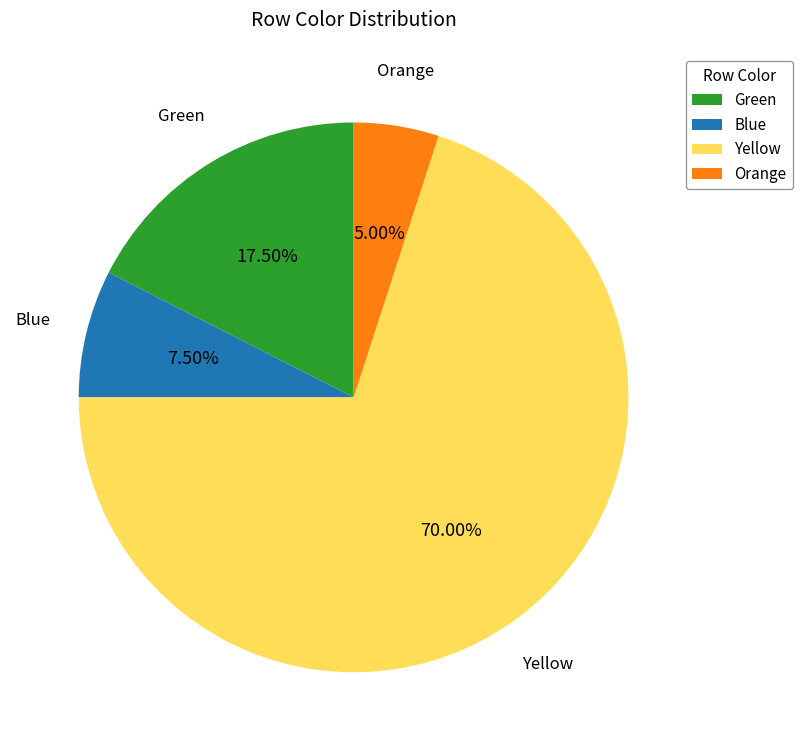

Is the sum of Blue and Orange greater than half?

No